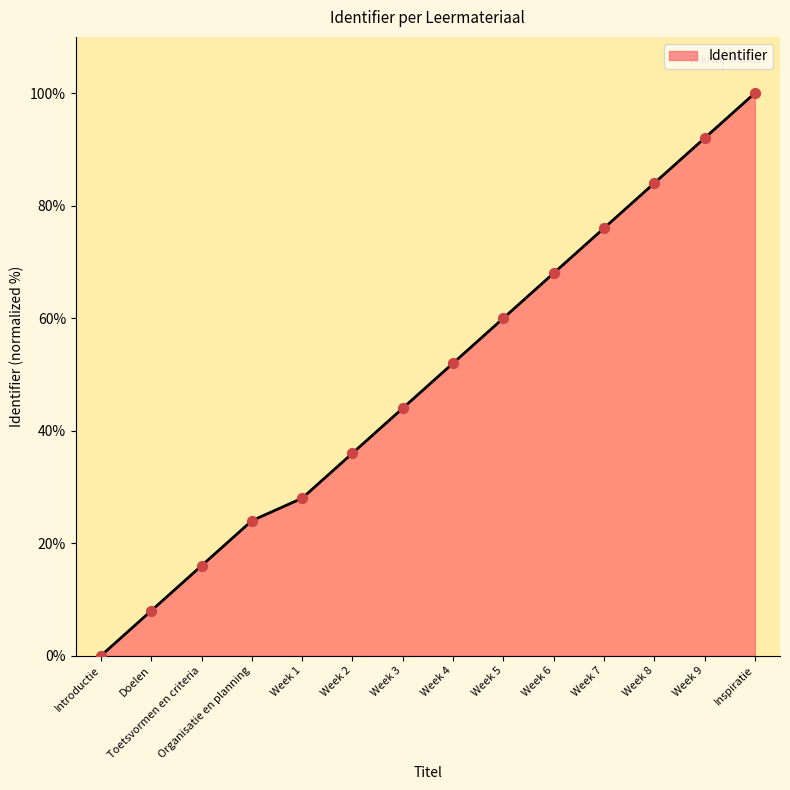

Between Week 6 and Week 9, which is larger?

Week 9